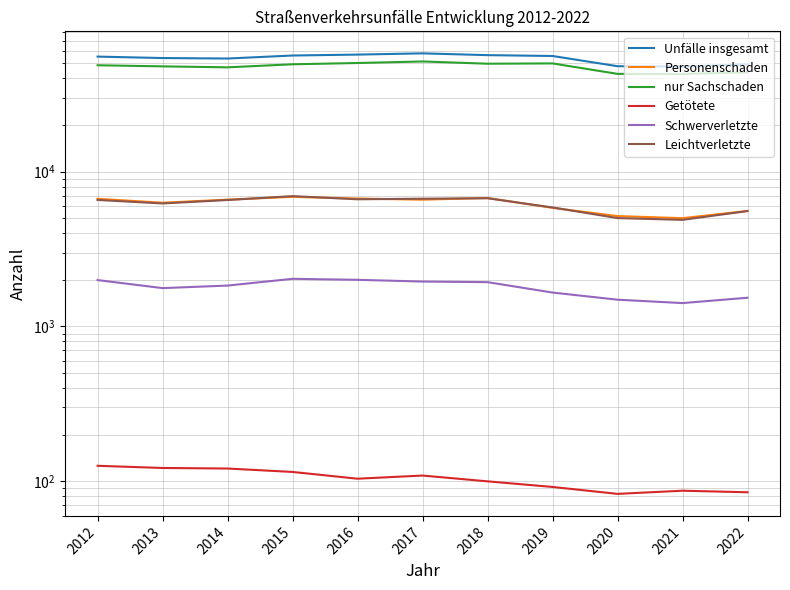

At which category is the sum across all series the highest?

2017